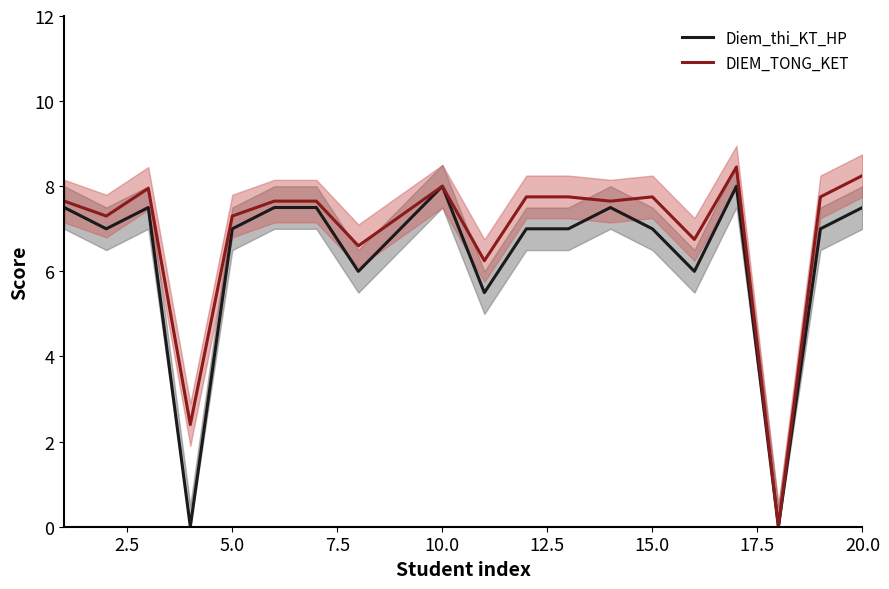

True or false: DIEM_TONG_KET has a value of 2.5 at 15.0.

False